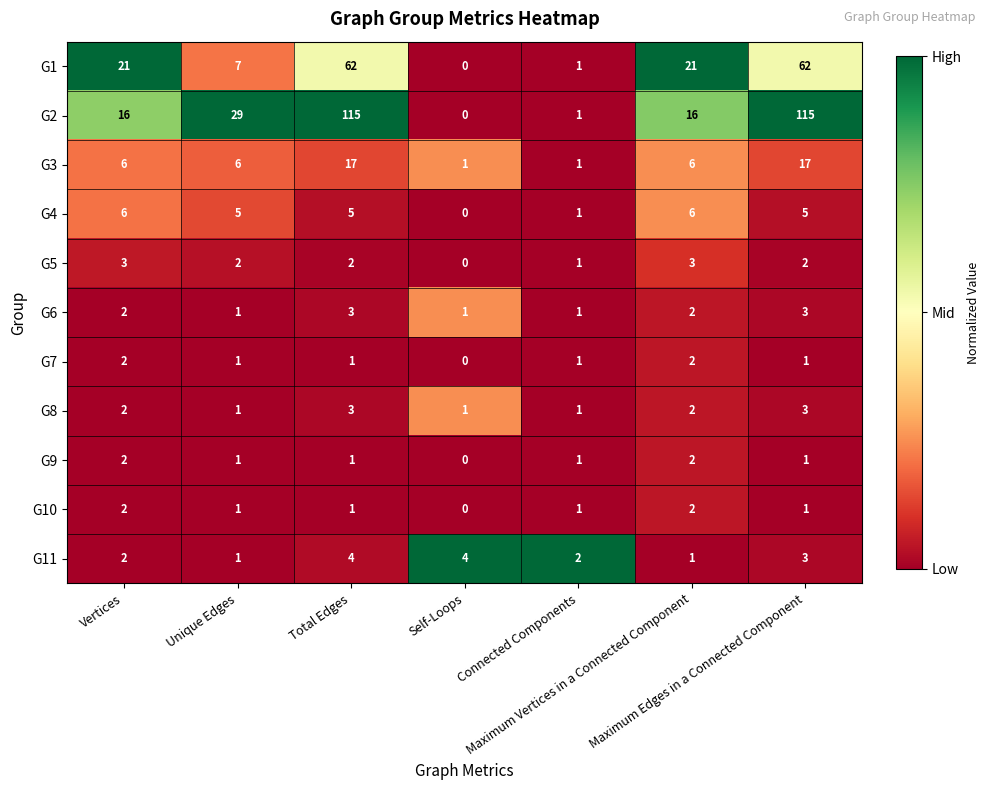

What is the difference between the second highest and minimum values in the G3 series?

16